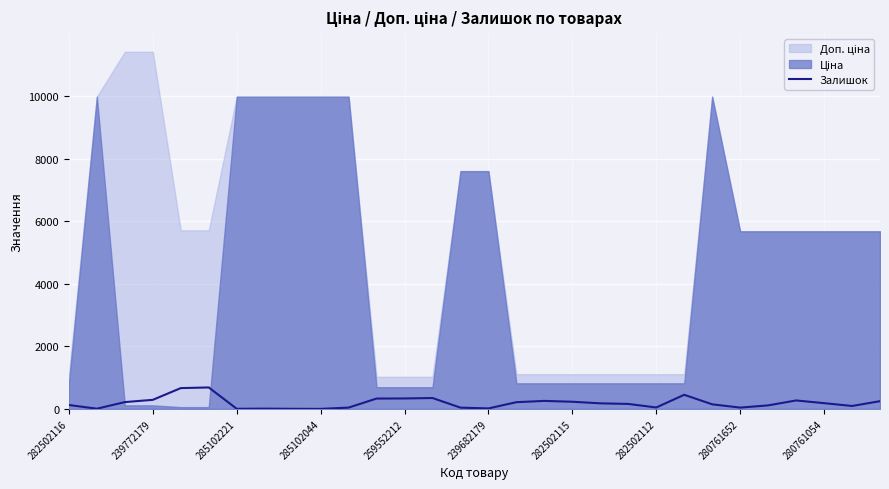

True or false: Залишок has a value of 184 at 280761054.

True